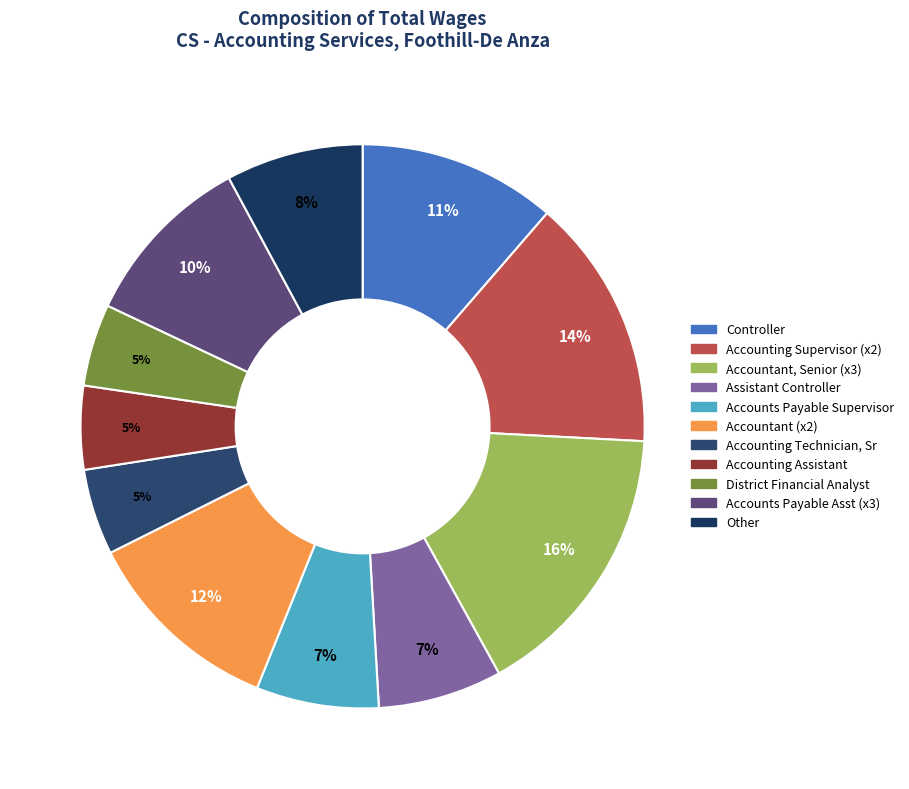

What is the largest slice in the pie chart?

Accountant, Senior